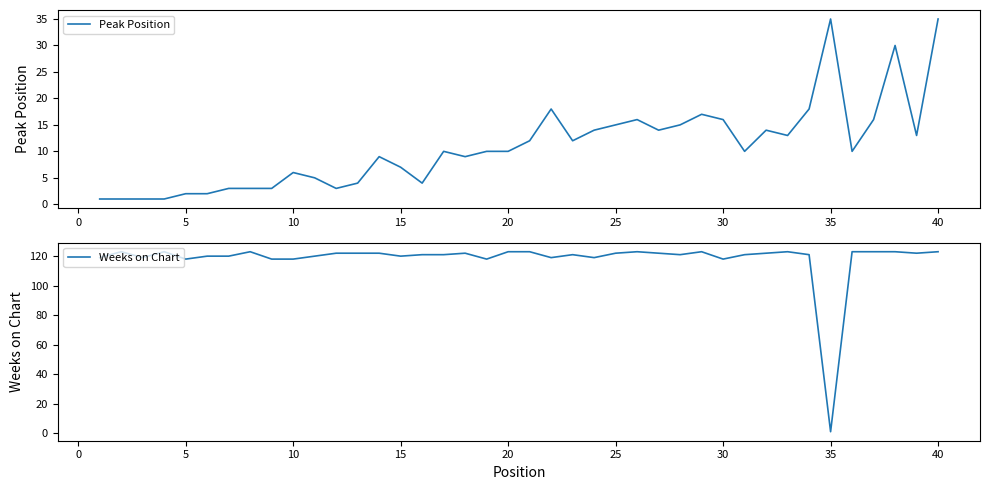

How many data points does each series have?

40